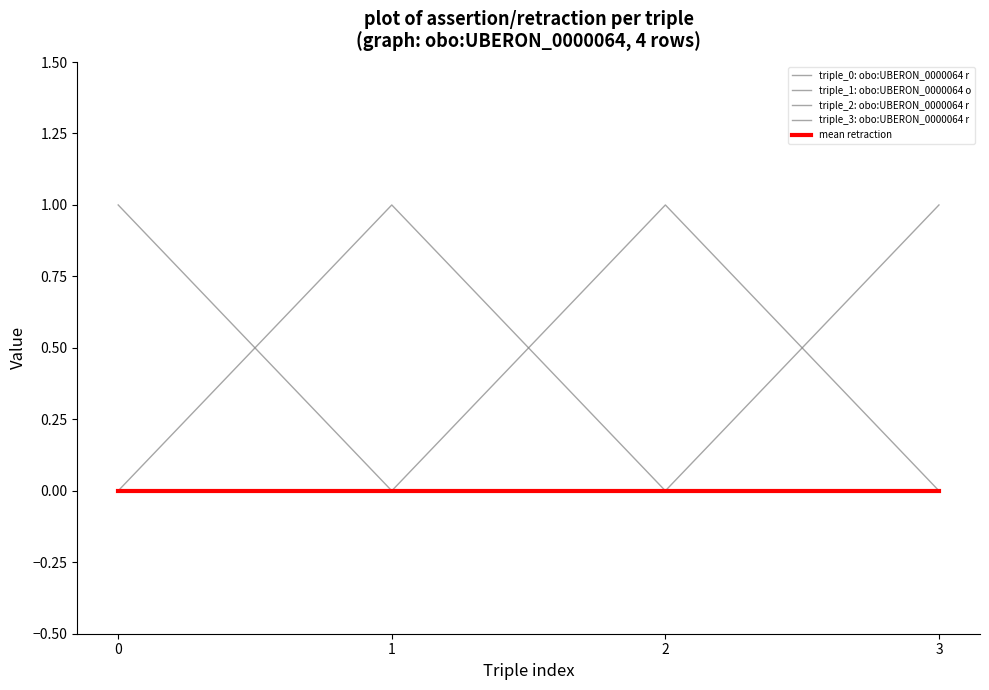

How many lines are shown in the chart?

5